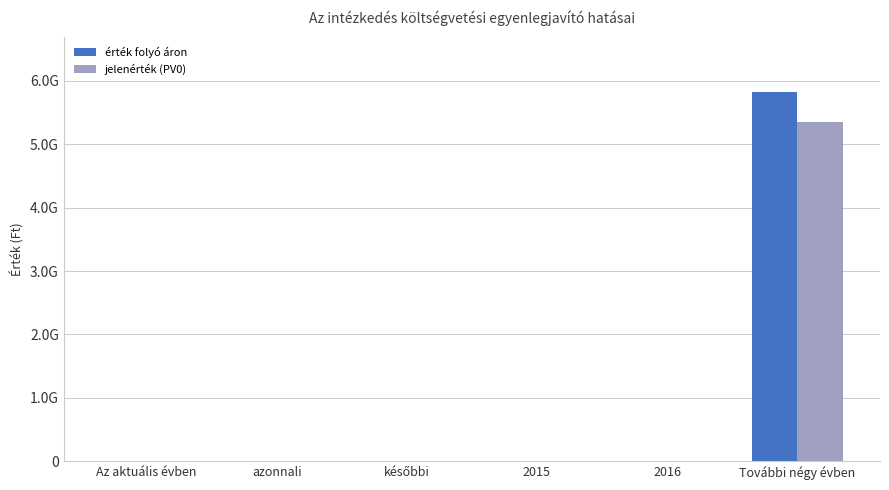

Are the bars horizontal?

No